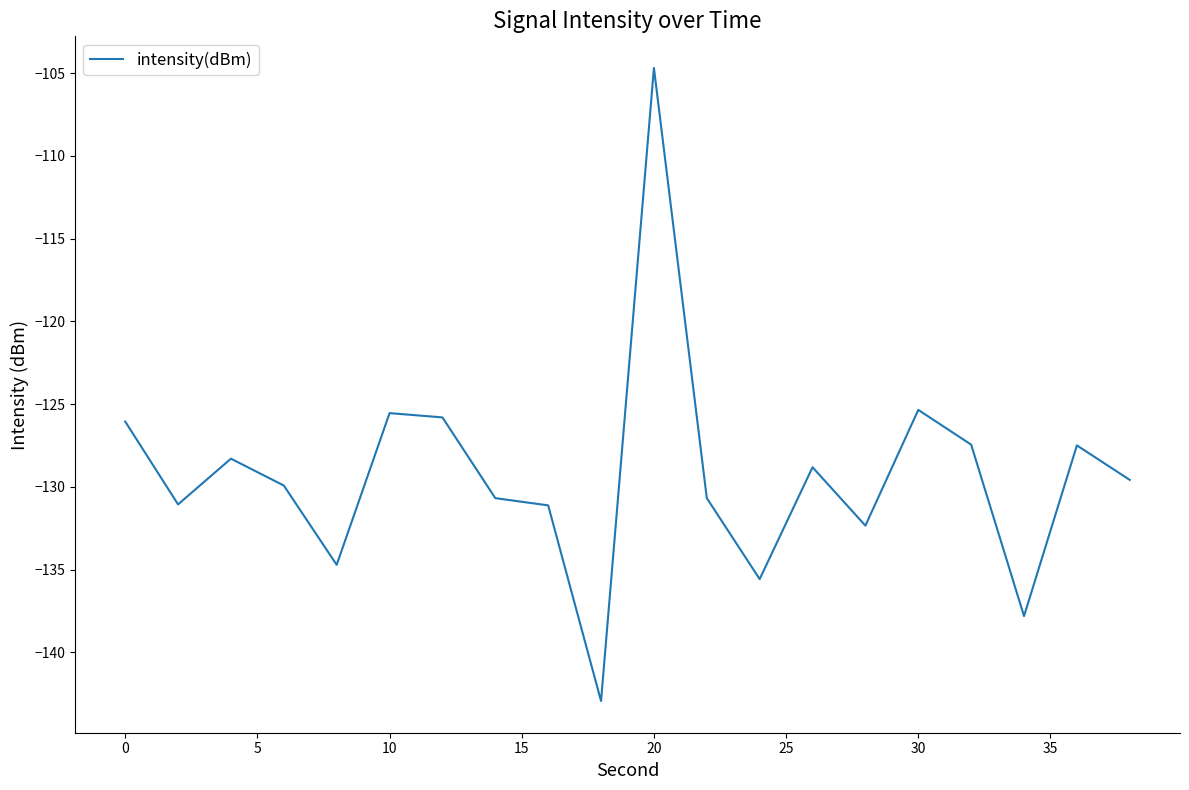

What is the maximum value shown in the chart?

-104.7